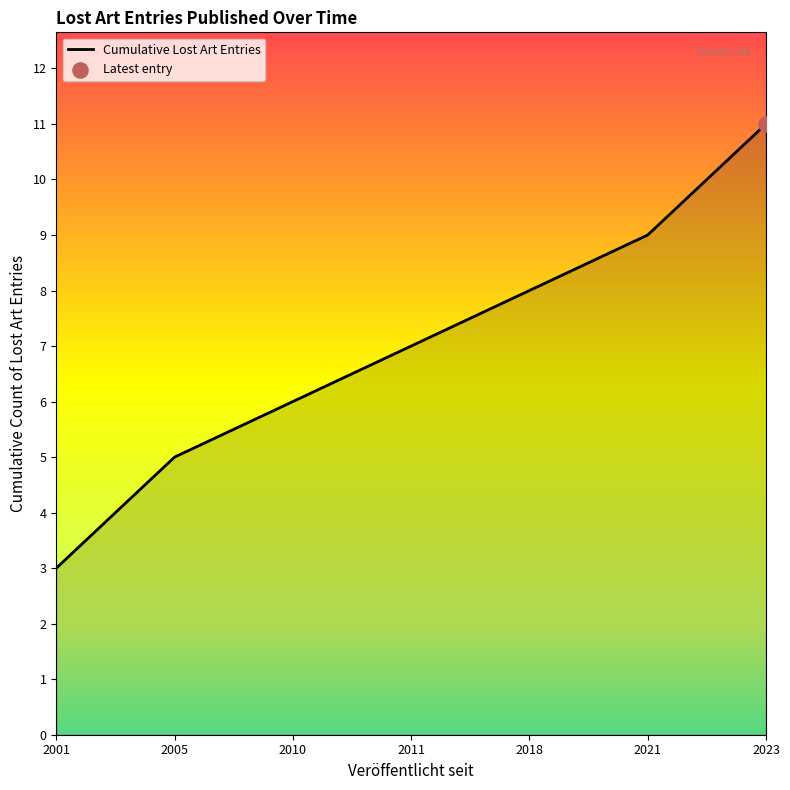

What is the change in value from 2001 to 2023?

+8